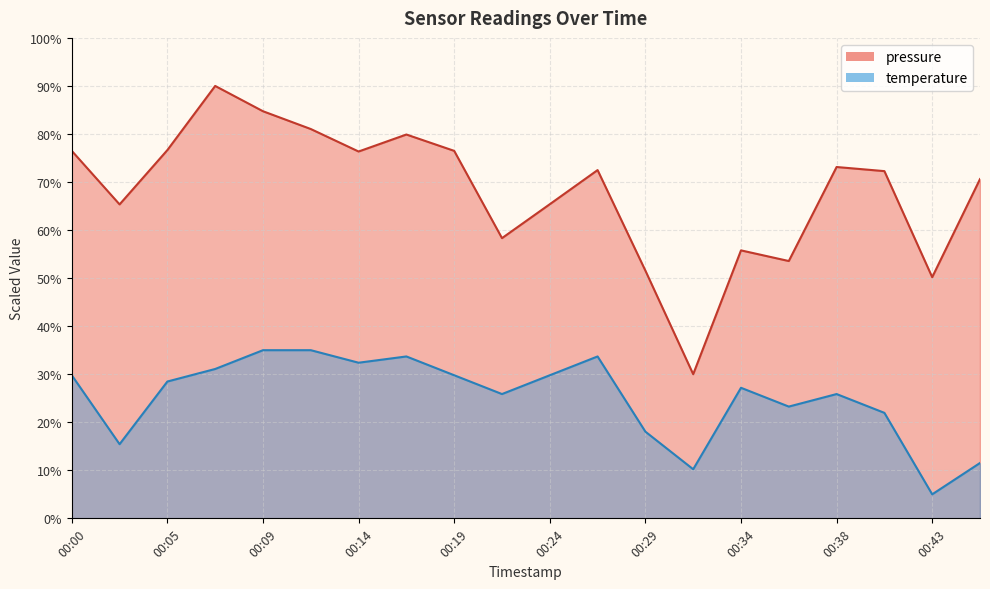

How many interior local valleys does the pressure series have?

6